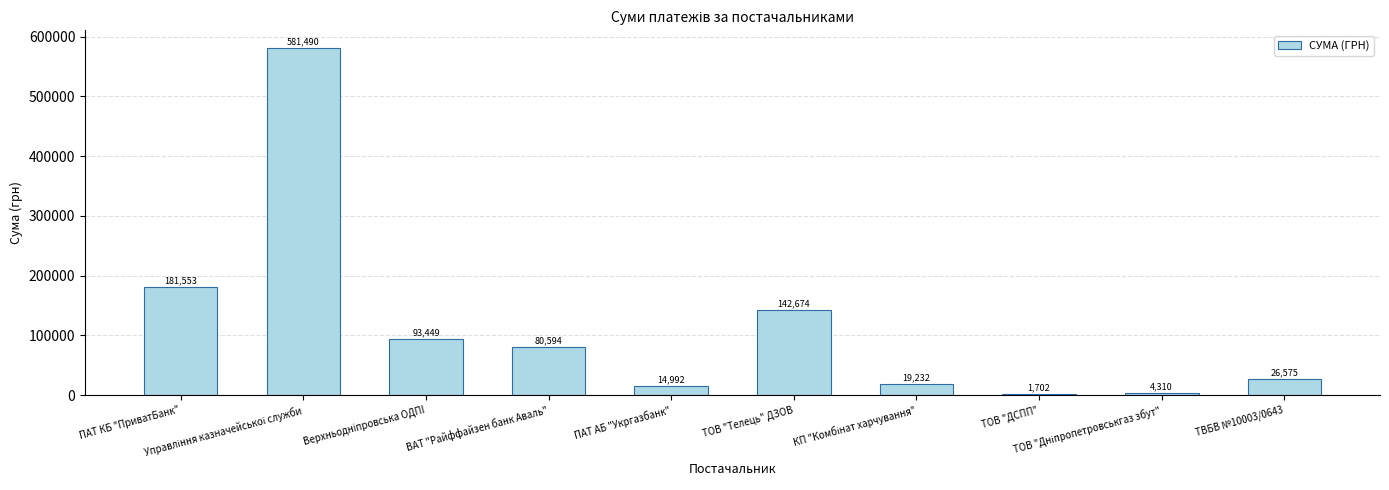

At which label is the value closest to 291596?

ПАТ КБ "ПриватБанк"